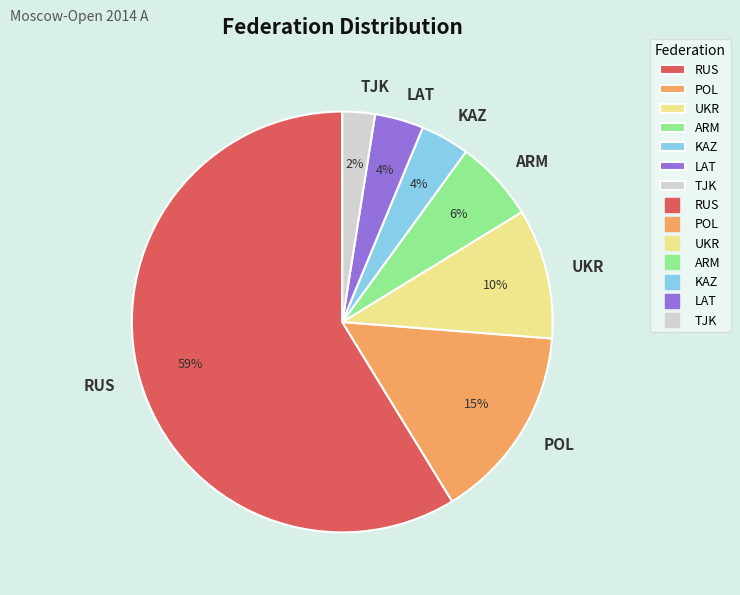

What is the smallest slice in the pie chart?

TJK